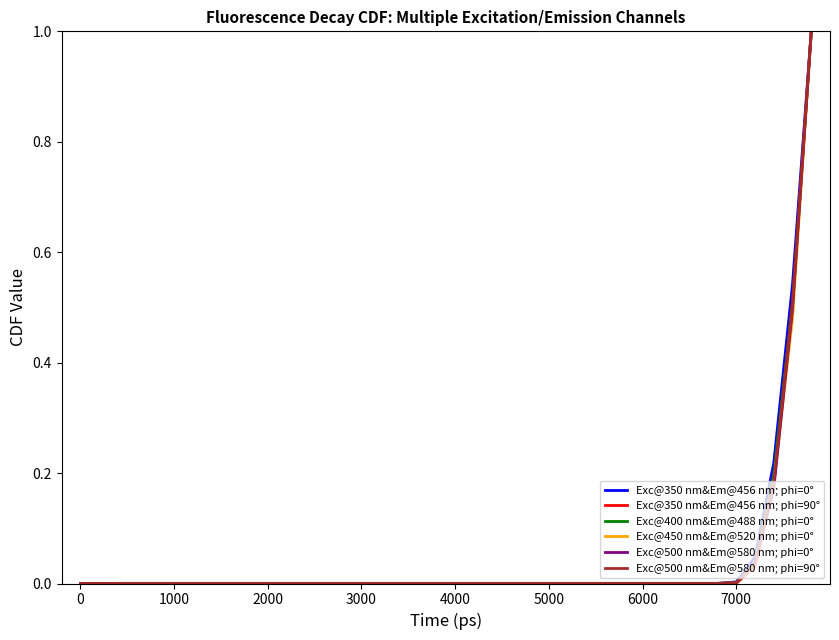

What is the highest value of the Exc@350 nm&Em@456 nm; phi=90° series?

1.0